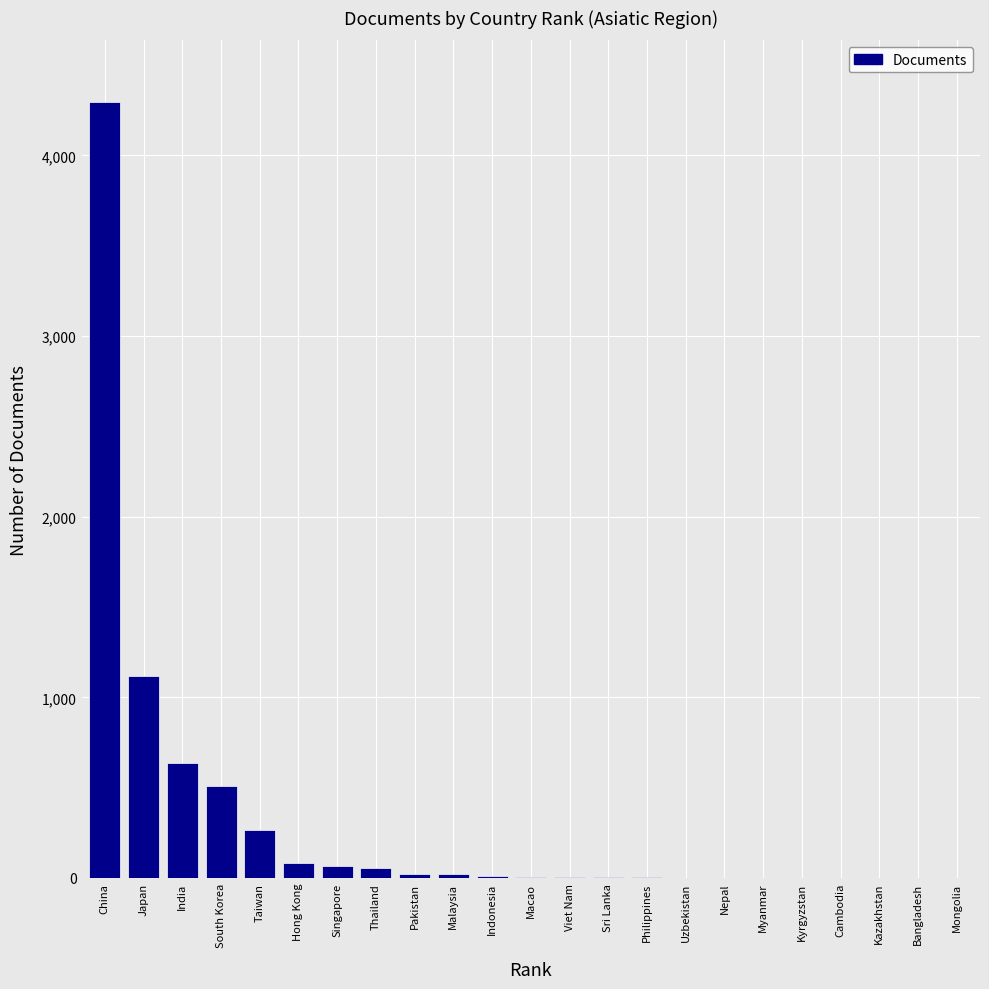

What is the greatest value displayed?

4293